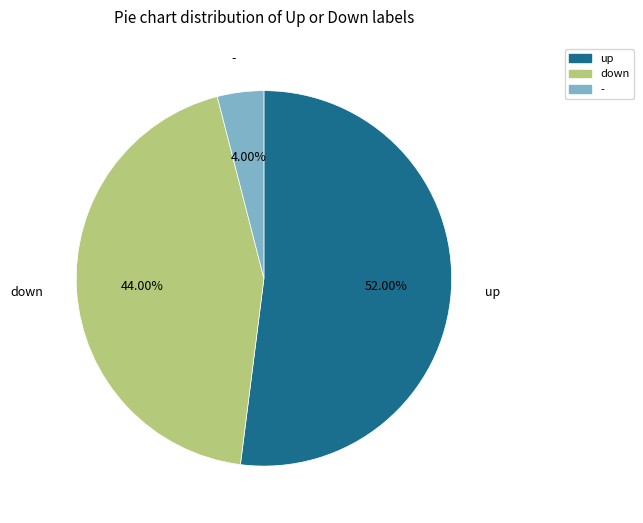

Between down and up, which is larger?

up